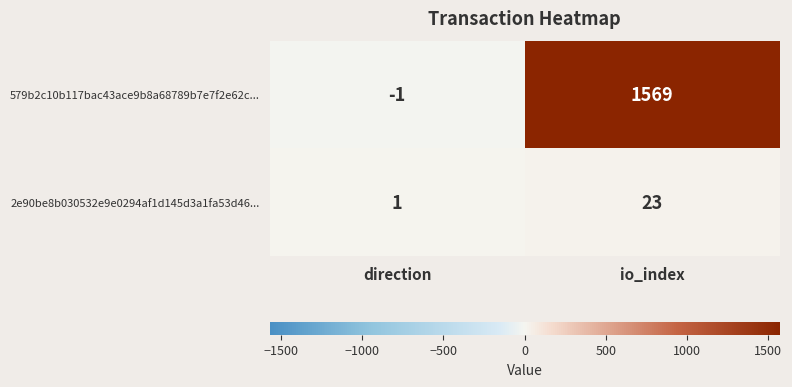

Reading left to right, list all the values displayed in this chart.

579b2c10b117bac43ace9b8a68789b7e7f2e62c...: -1	1569
2e90be8b030532e9e0294af1d145d3a1fa53d46...: 1	23